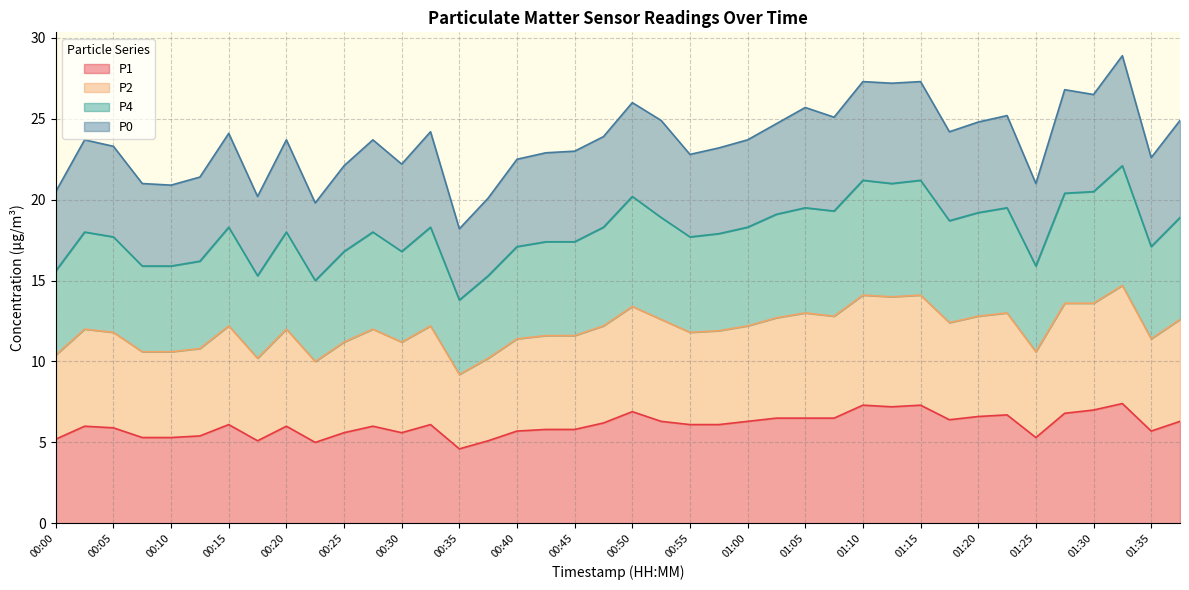

What is the maximum value for P1?

7.4